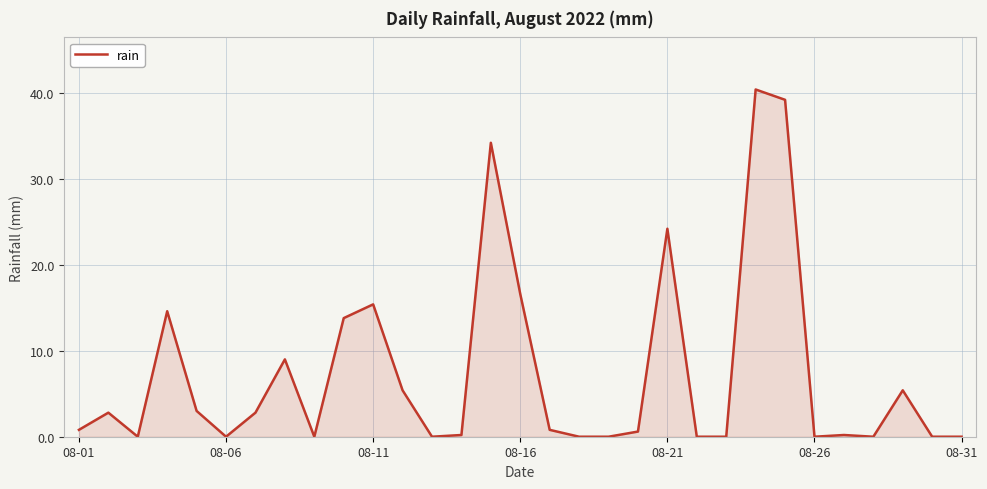

What is the maximum value shown in the chart?

40.4